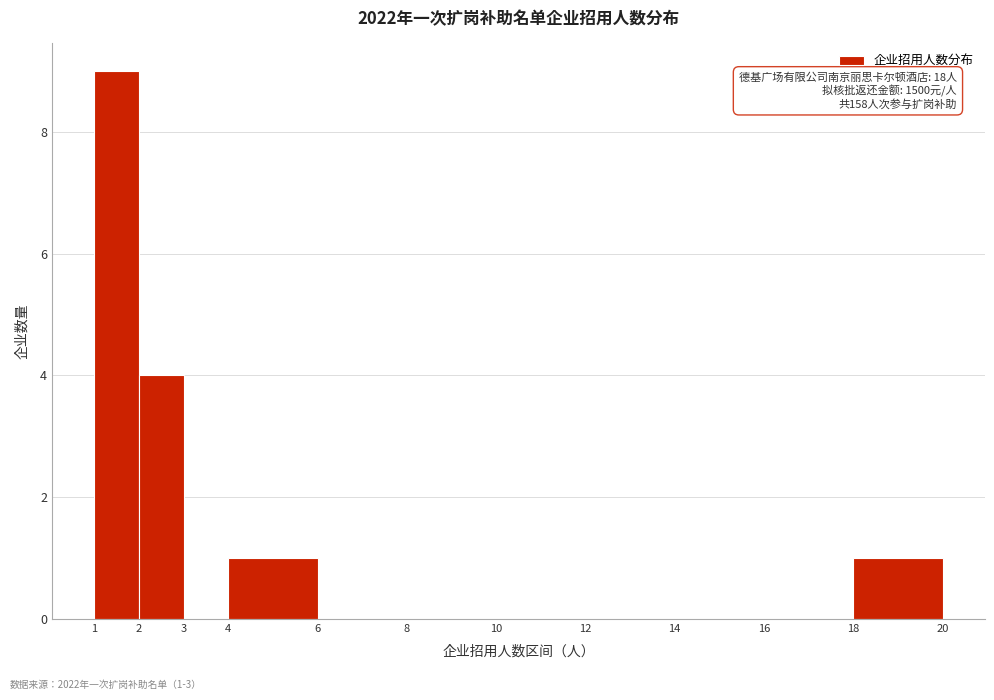

Which range on the x-axis has the tallest bar?

1 to 2